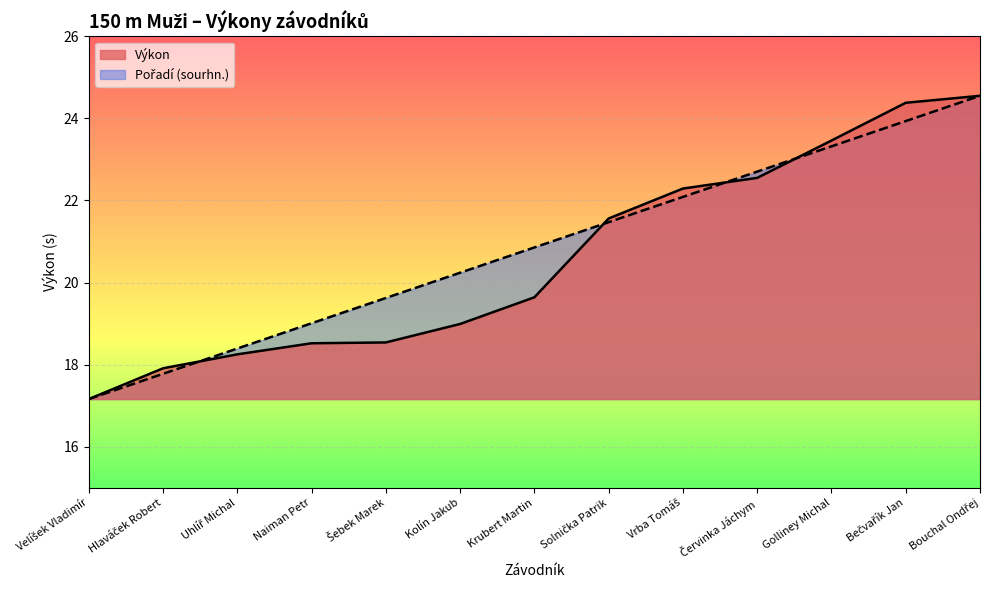

How many values in the Pořadí (sourhn.) series are below 20?

5